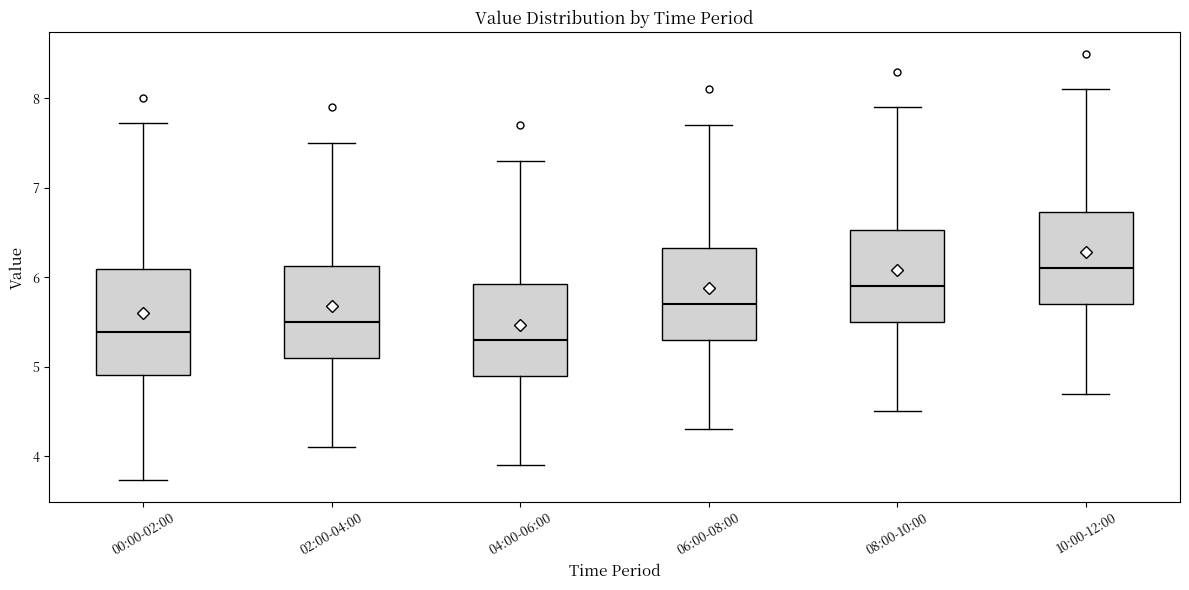

Where does the upper whisker of the box for 08:00-10:00 end on the y-axis? The values are not printed on the chart, so give them approximately, as read against the axis.

7.9